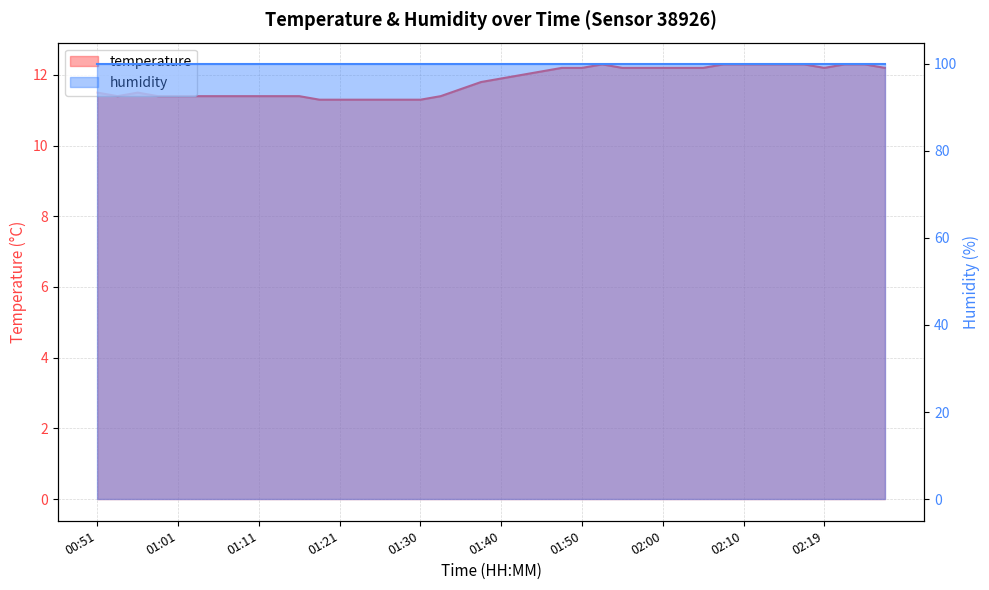

What is the average value?

11.8